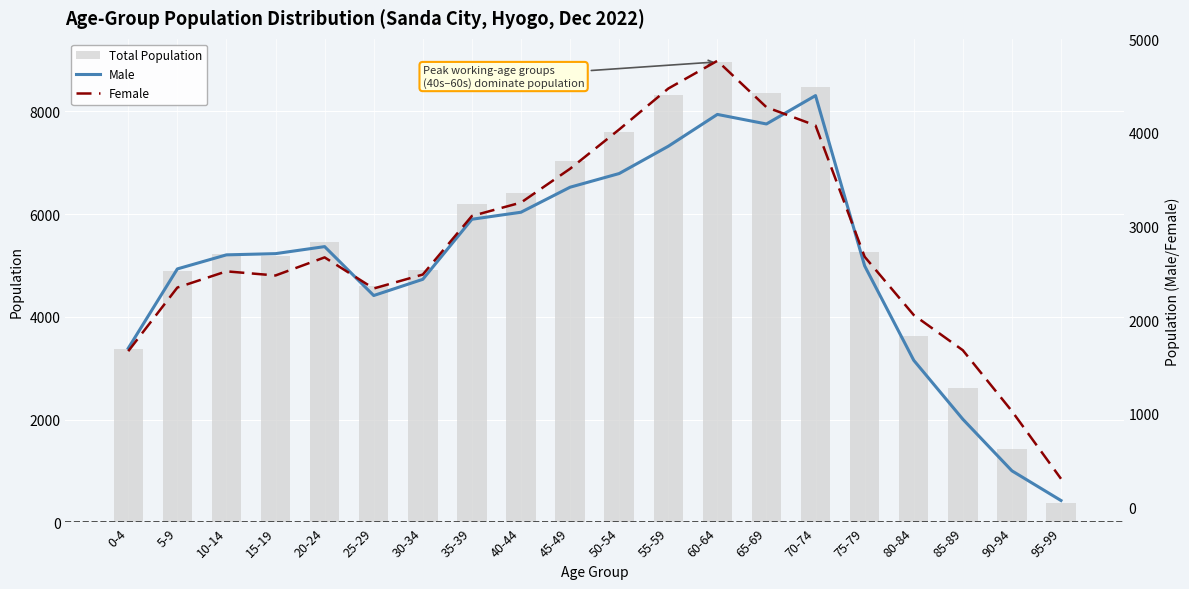

Rank the series by their maximum value, from lowest to highest.

Male, Female, Total Population